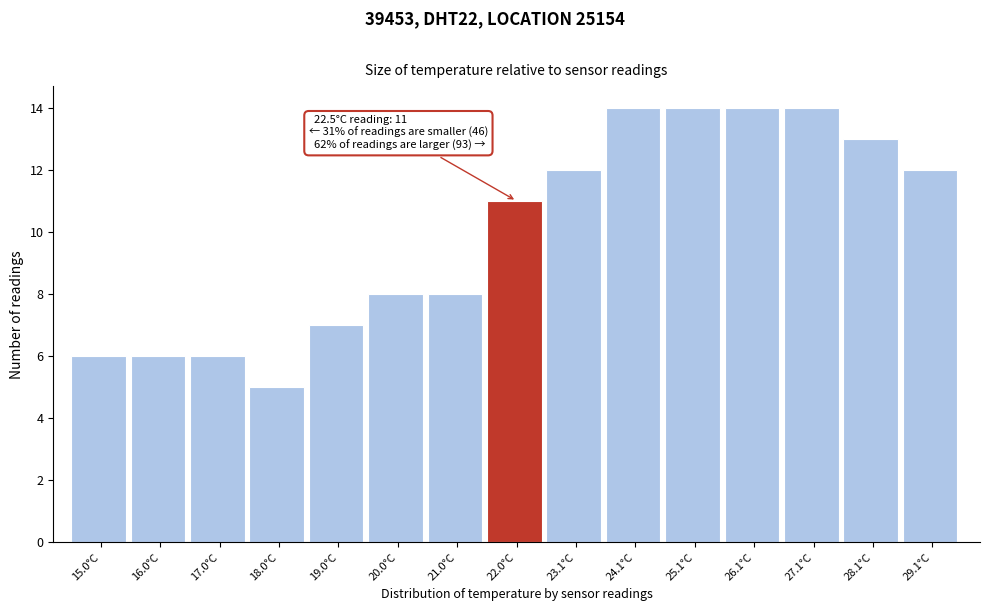

Reading left to right, what are all the values shown in this chart?

15.0°C=6	16.0°C=6	17.0°C=6	18.0°C=5	19.0°C=7	20.0°C=8	21.0°C=8	22.0°C=11	23.1°C=12	24.1°C=14	25.1°C=14	26.1°C=14	27.1°C=14	28.1°C=13	29.1°C=12